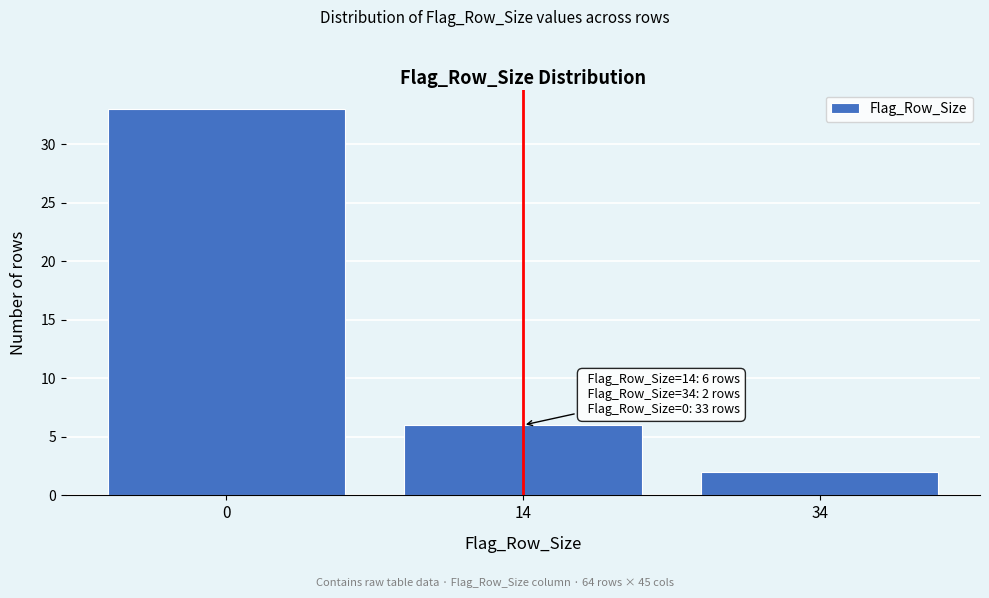

Reading left to right, transcribe all the data shown in this chart.

0=33	14=6	34=2